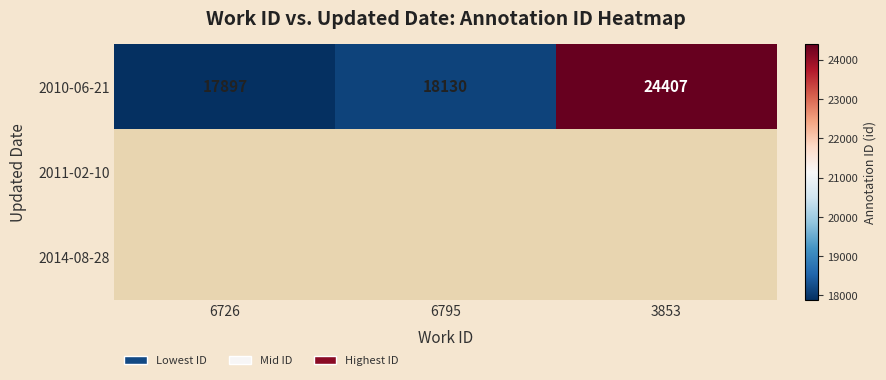

How many data points does each series have?

3